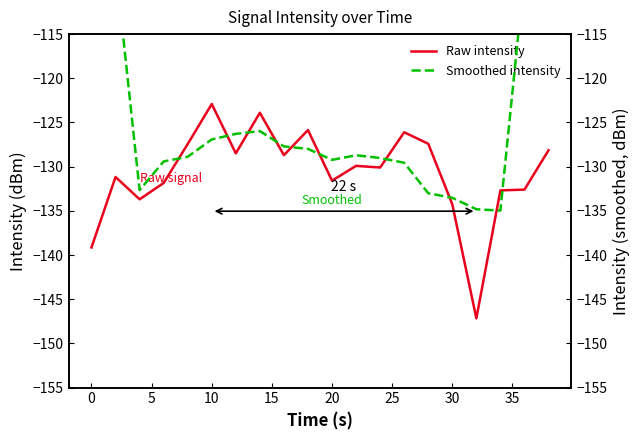

Is it true that Raw intensity equals -78.3 at 0?

False